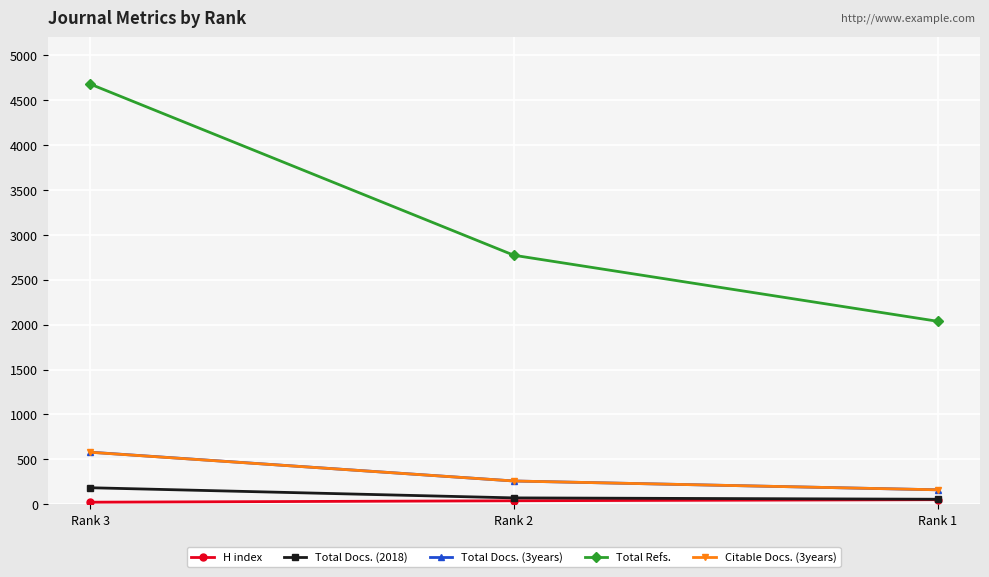

Which category has the highest value in the Total Refs. series?

Rank 3